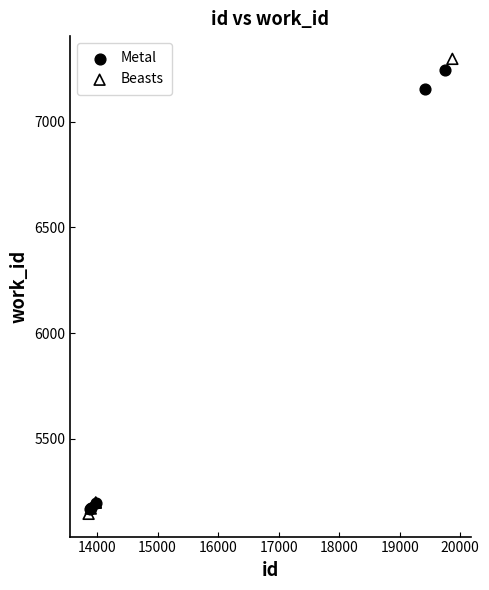

Which series has the widest spread of Y values?

Beasts